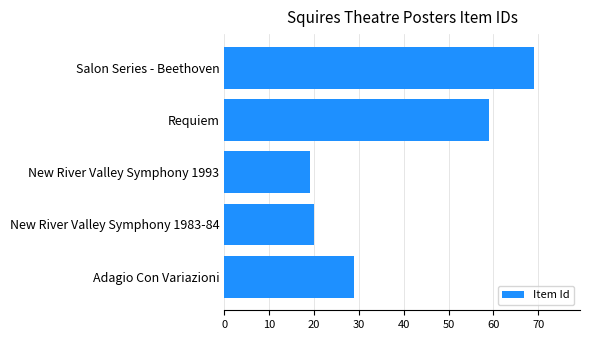

True or false: the data shows 59 at Requiem.

True